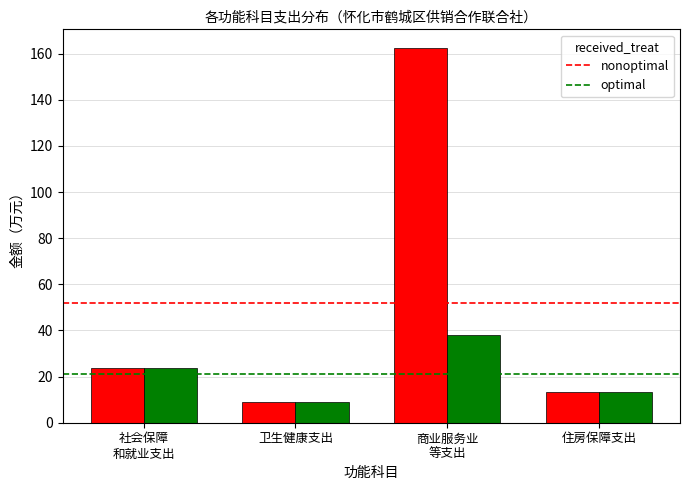

Is it true that nonoptimal equals 23.6 at 社会保障
和就业支出?

True